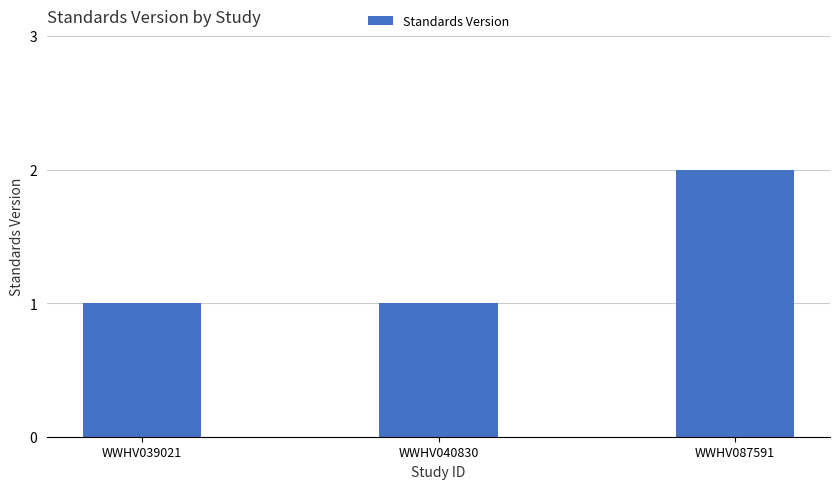

What is the value of the 2nd bar from the left?

1